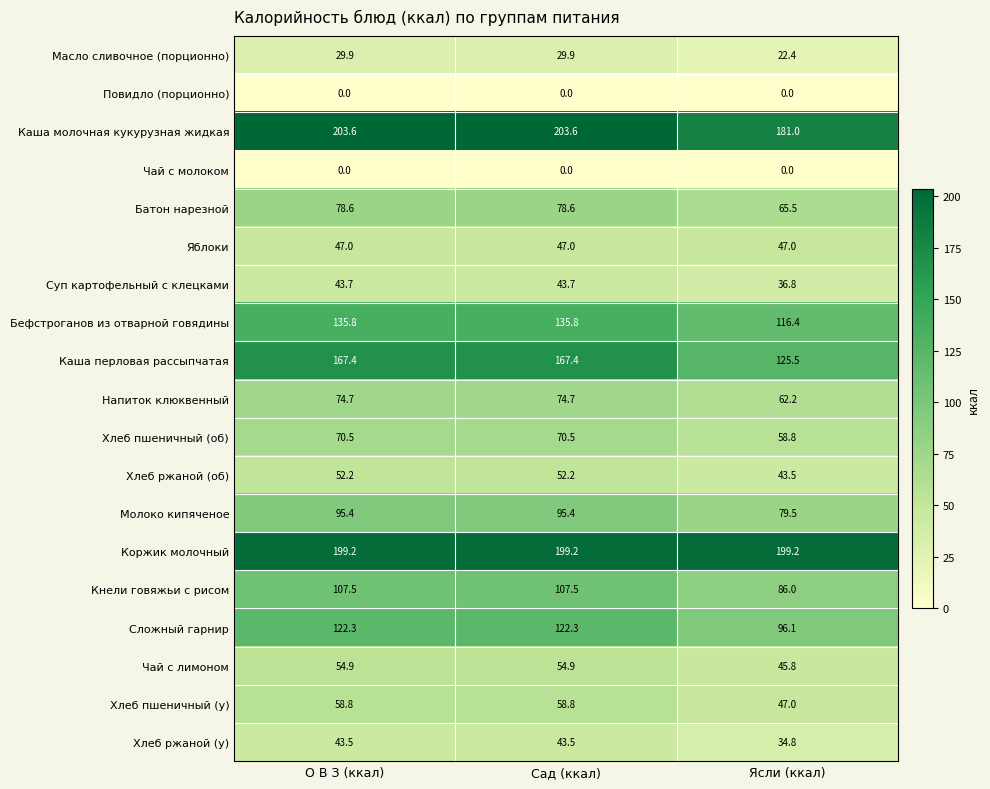

At which label is Хлеб ржаной (об) closest to 47?

Ясли (ккал)